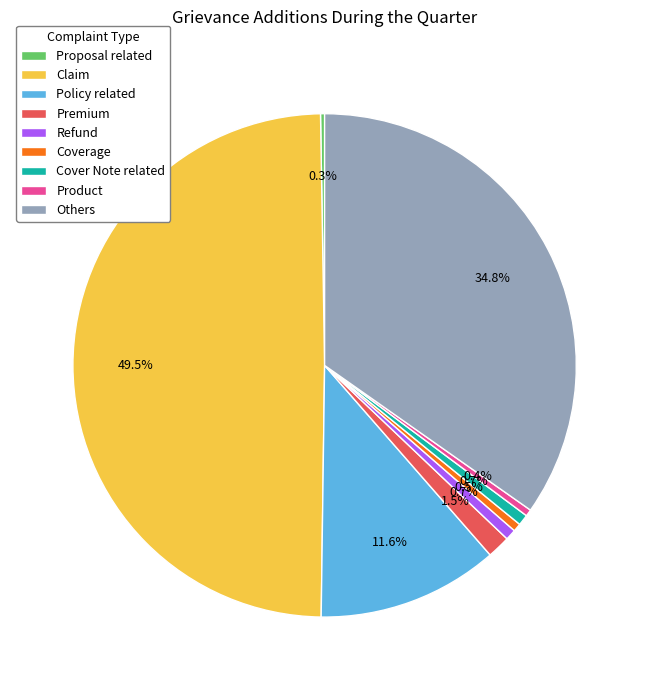

What is the ratio of the value at Coverage to the value at Product?

1.2